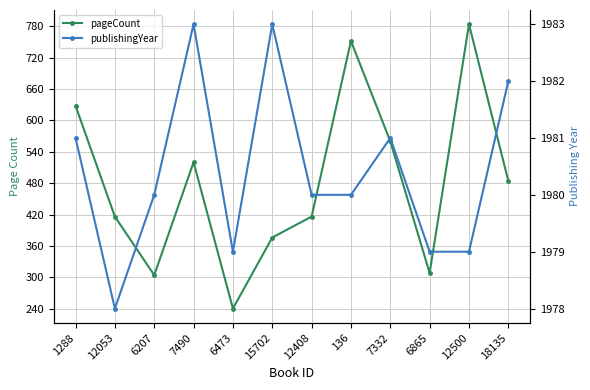

In publishingYear, how many points are lower than both neighbors (excluding endpoints)?

2